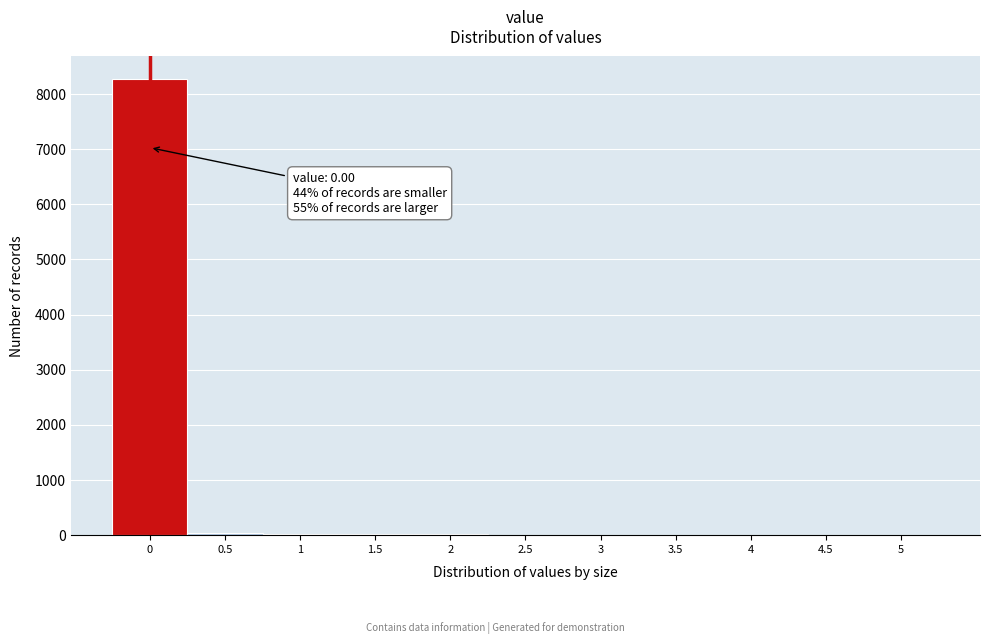

What is the sum of all values?

8418